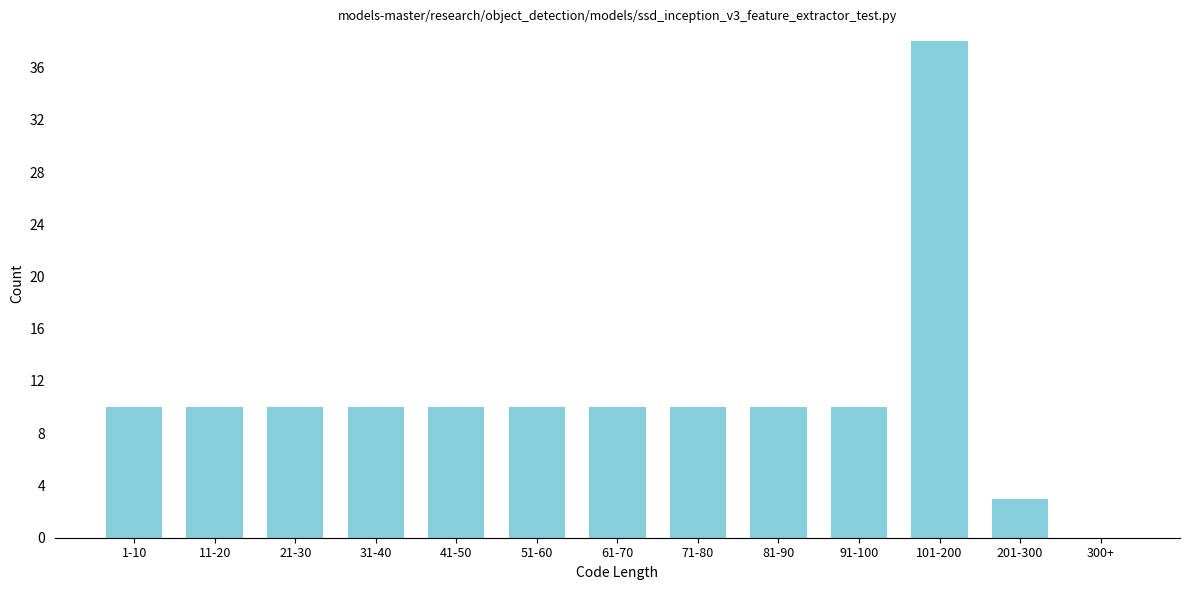

Reading left to right, extract all data points from this chart.

1-10=10	11-20=10	21-30=10	31-40=10	41-50=10	51-60=10	61-70=10	71-80=10	81-90=10	91-100=10	101-200=38	201-300=3	300+=0